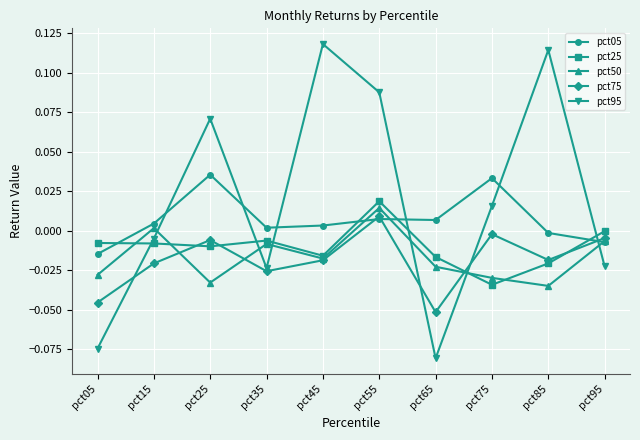

Which series has the widest spread of values?

pct95